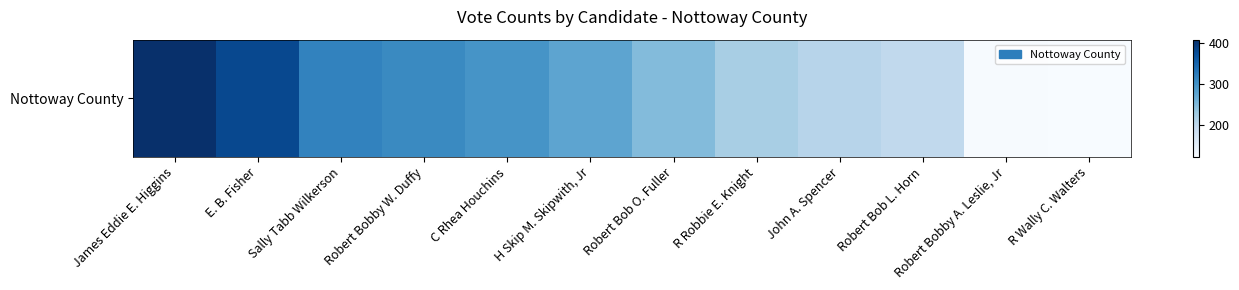

Reading left to right, what are all the values shown in this chart?

409	382	318	310	297	277	248	220	207	198	124	122